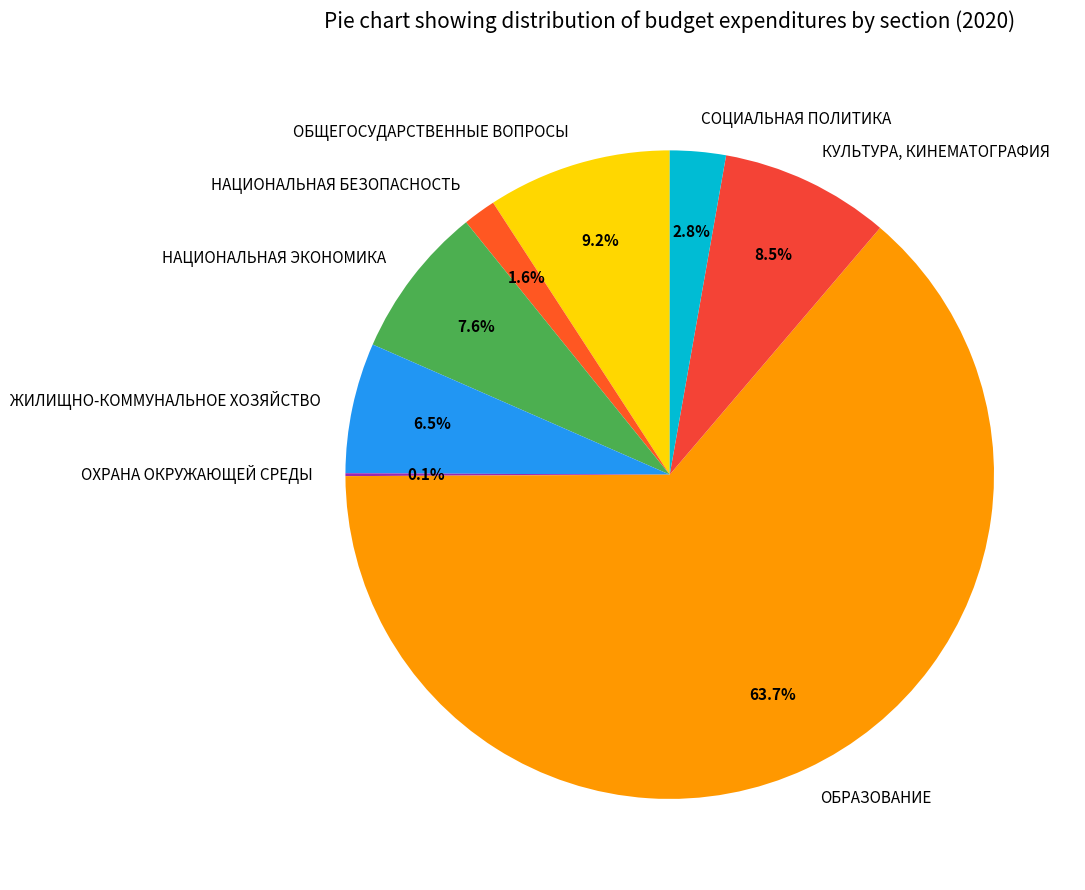

Between НАЦИОНАЛЬНАЯ ЭКОНОМИКА and СОЦИАЛЬНАЯ ПОЛИТИКА, which is larger?

НАЦИОНАЛЬНАЯ ЭКОНОМИКА